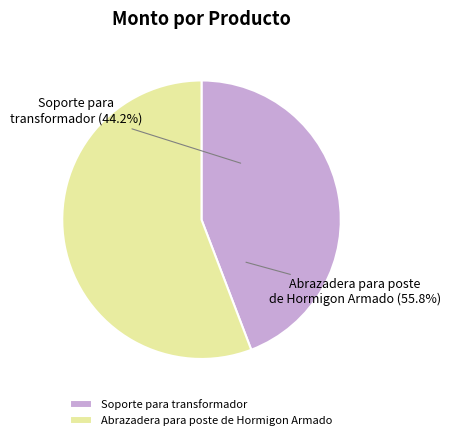

To the nearest percent, what is the difference between the Abrazadera para poste de Hormigon Armado and Soporte para transformador slice percentages?

12%